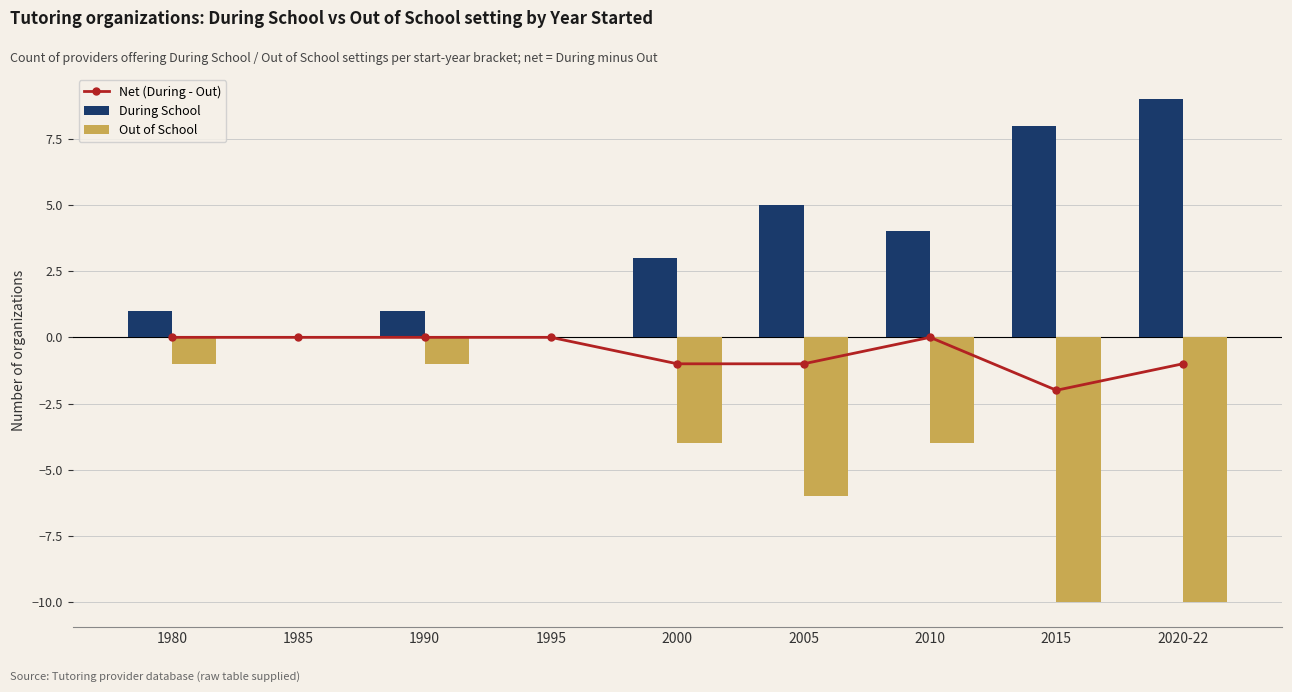

Which category has the lowest value in the Net (During - Out) series?

2015